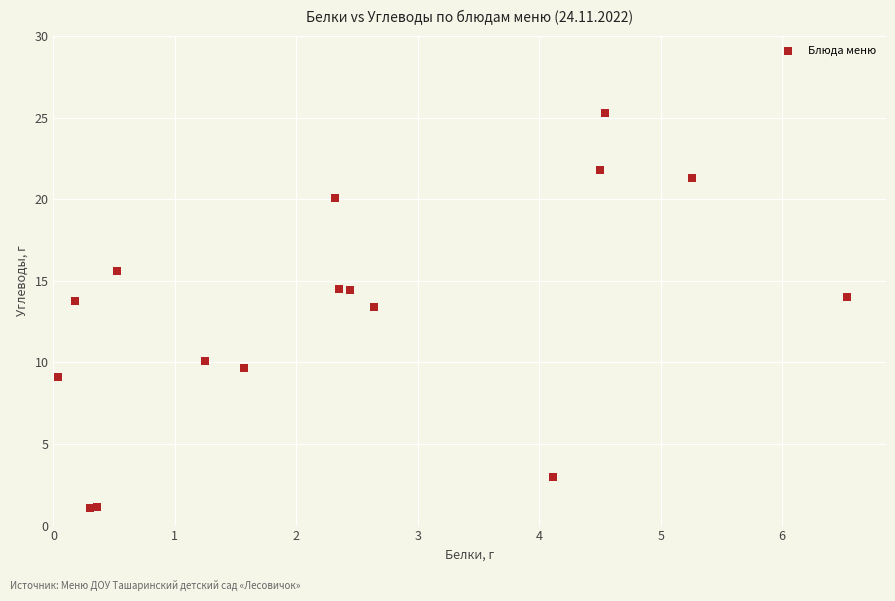

What Y value in the scatter plot is closest to 13?

13.4